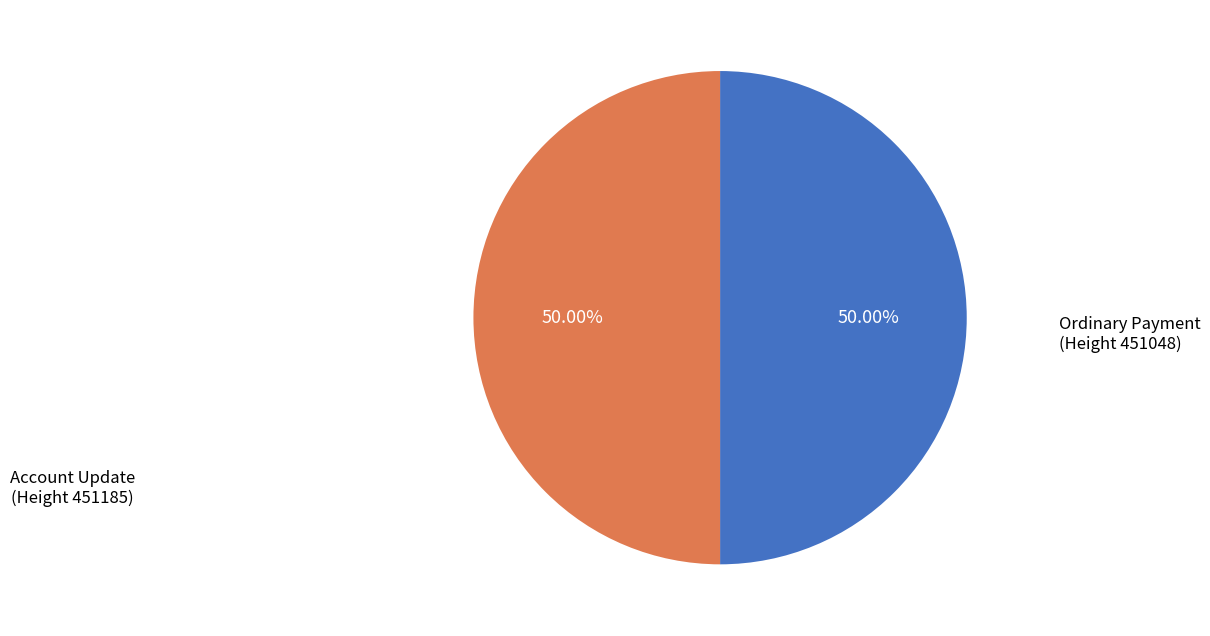

How many segments does this pie chart have?

2